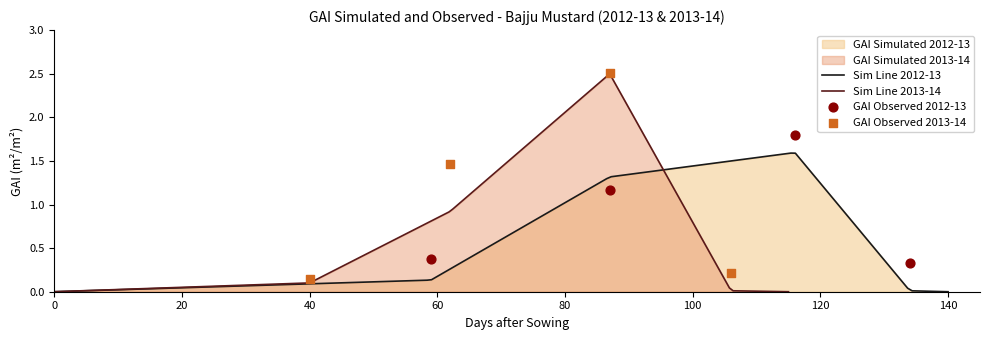

Which series reaches the minimum Y coordinate?

GAI Simulated 2012-13